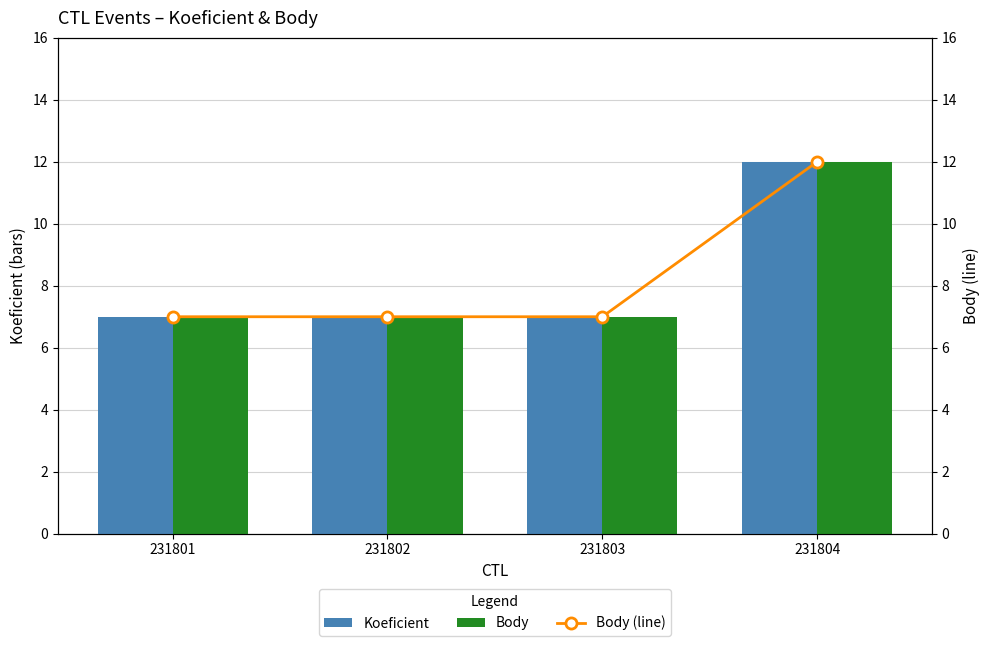

How many Body (line) values are between 7 and 12?

4